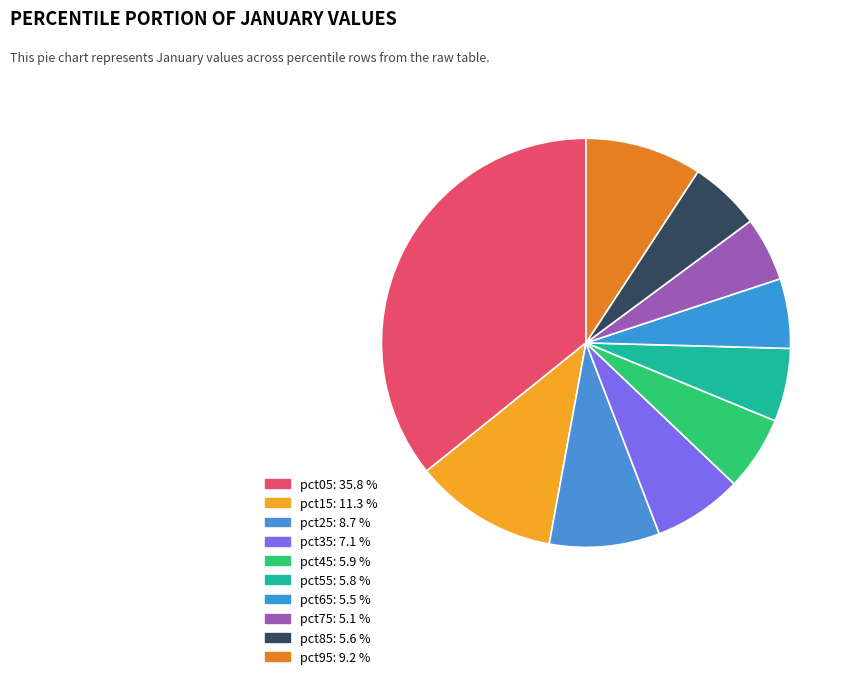

Which category has the biggest portion of the pie?

pct05